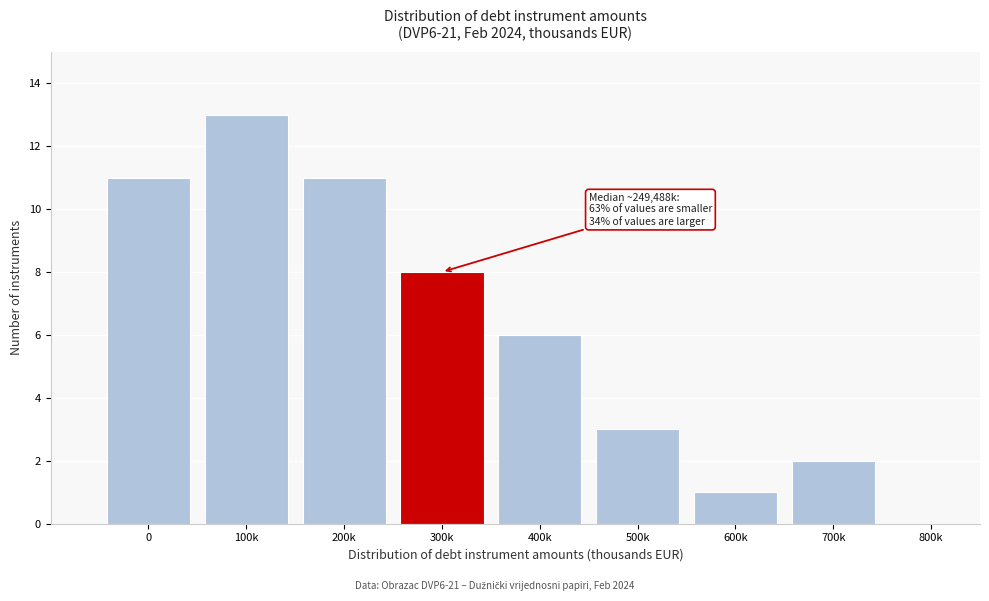

Reading left to right, what are all the values shown in this chart?

0=11	100k=13	200k=11	300k=8	400k=6	500k=3	600k=1	700k=2	800k=0